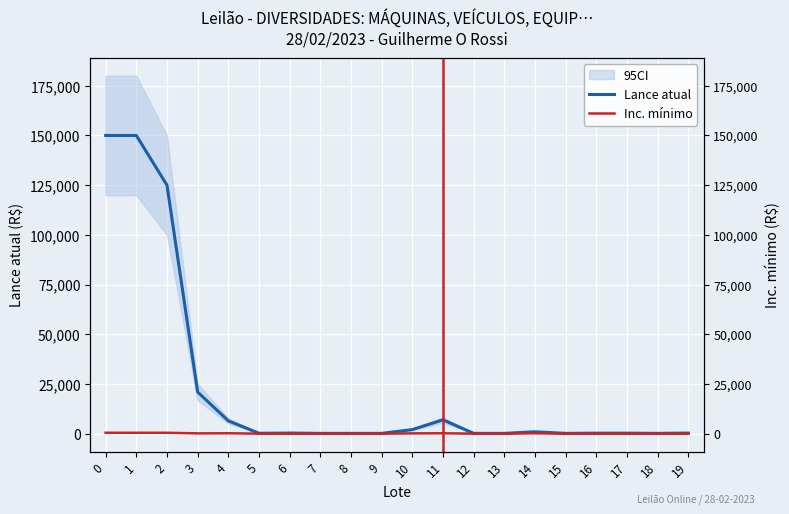

Which series changed the most between 0 and 6?

Lance atual